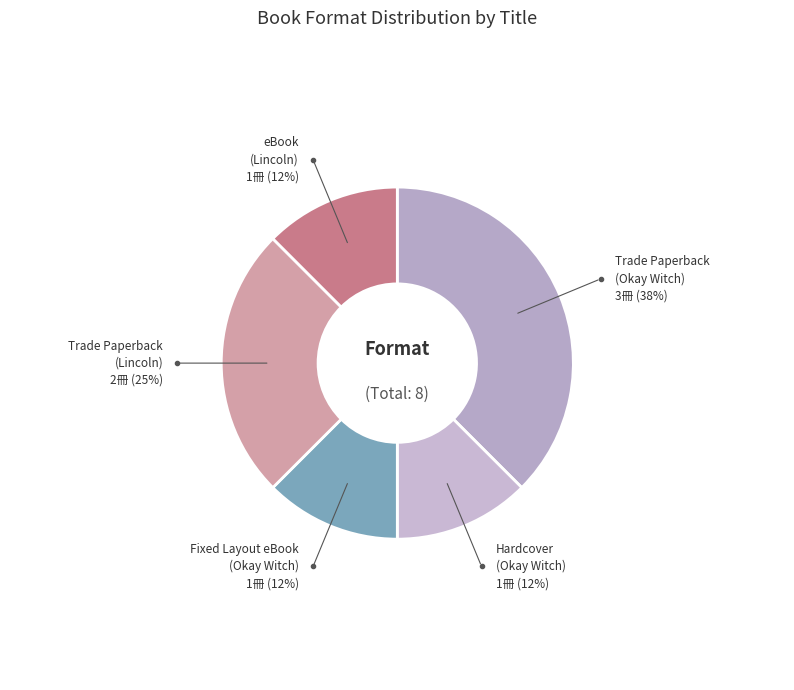

Which slice is the largest?

Trade Paperback (Okay Witch)